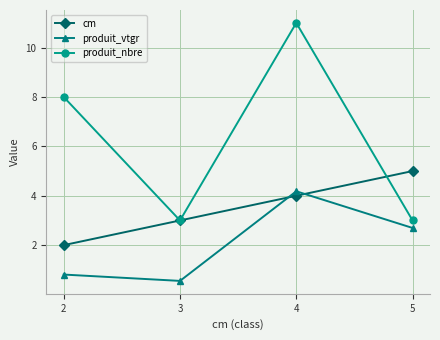

Is it true that produit_vtgr equals 2.4 at 3?

False